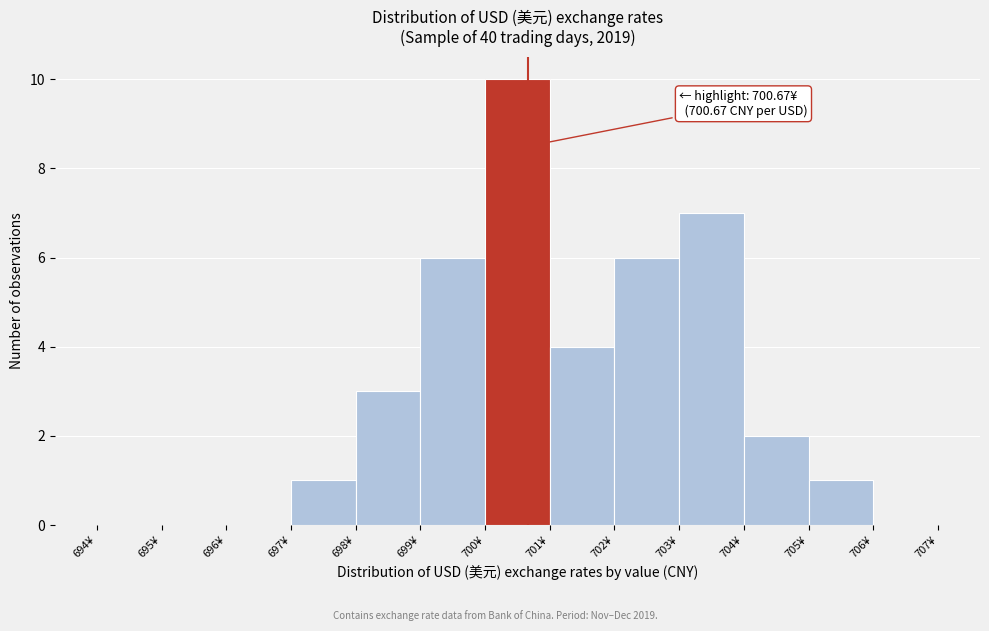

Over which range of the x-axis is the bar tallest?

700 to 701